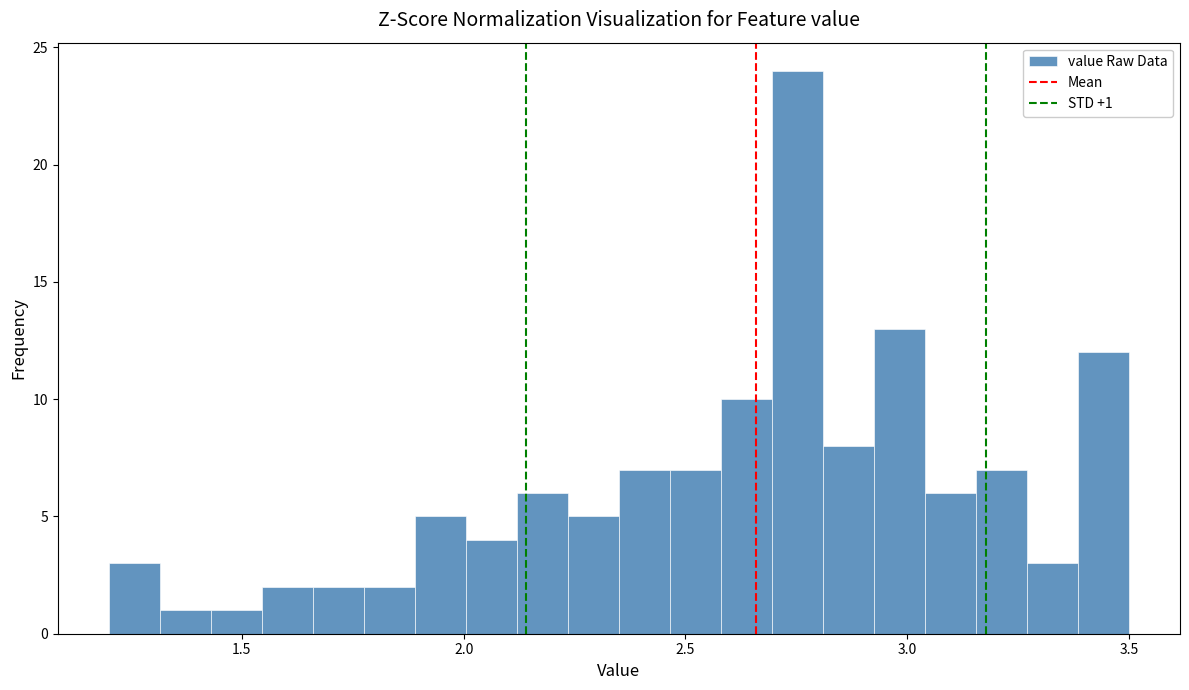

Around what value on the x-axis is the tallest bar? Give the approximate position of its centre, as read against the axis.

2.75